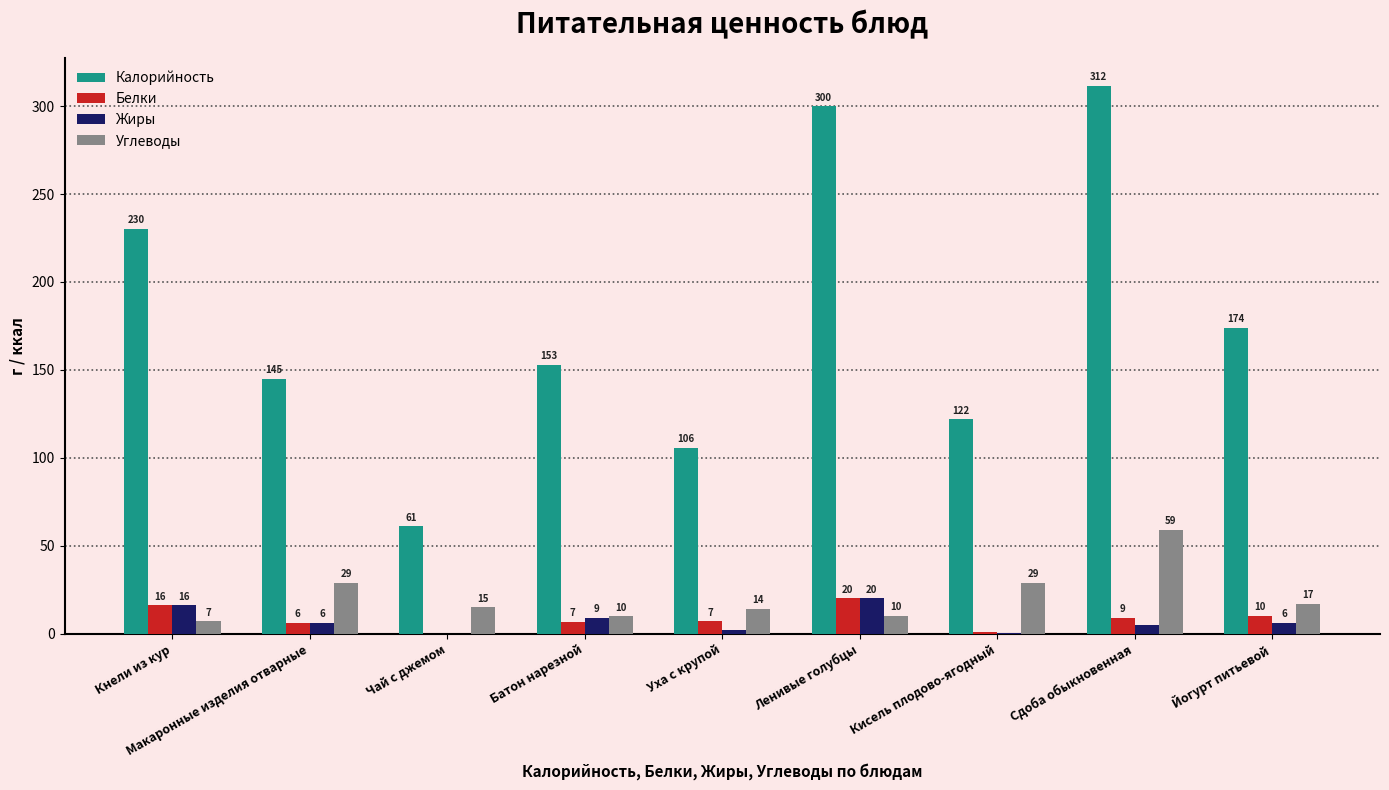

Where is Жиры nearest to the value 10?

Батон нарезной